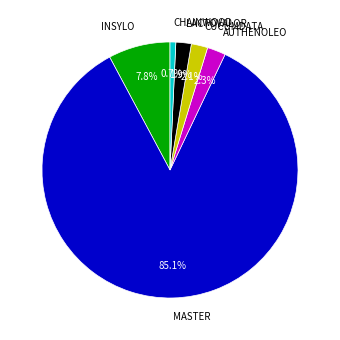

Is there any slice that represents more than half of the pie?

Yes